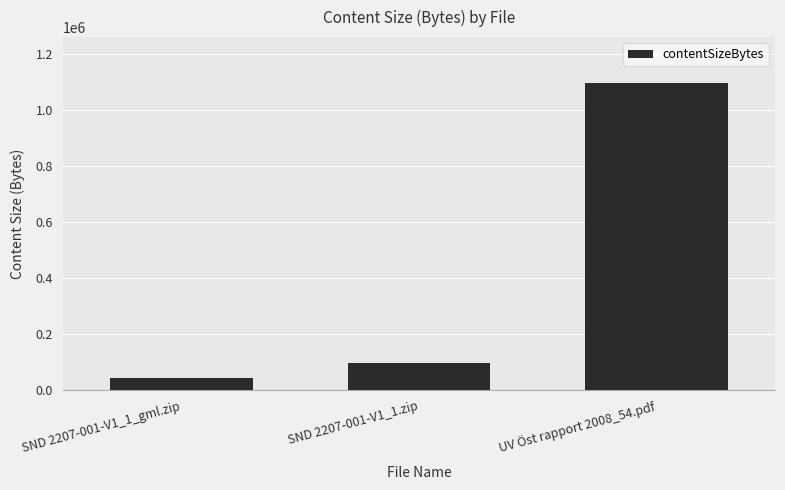

How many bars are there in total?

3